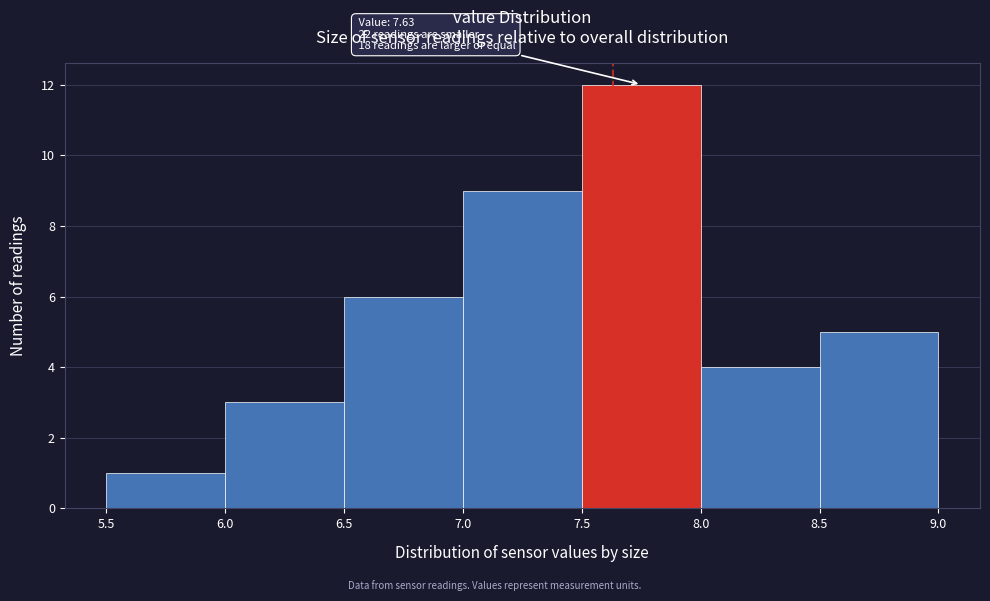

Which range on the x-axis has the tallest bar?

7.5 to 8.0